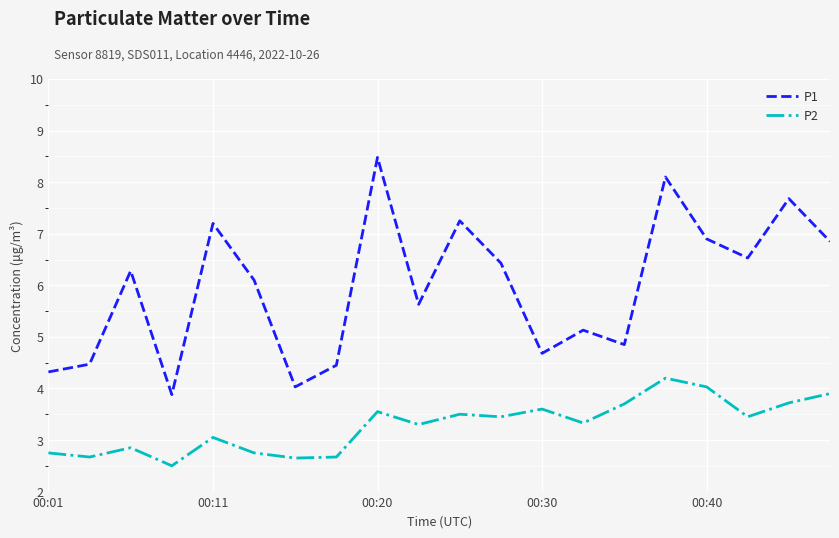

Which series has the widest spread of values?

P1